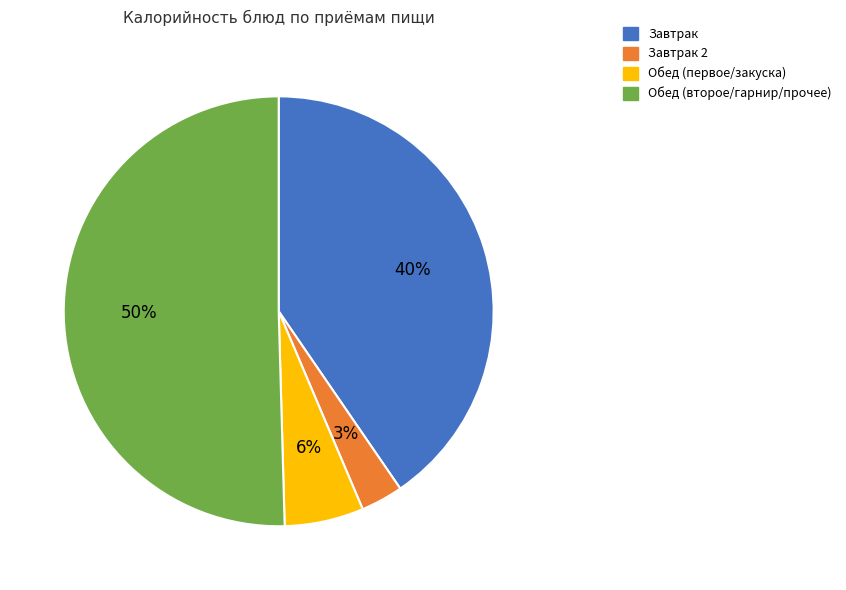

Which has a higher value, Обед (первое/закуска) or Обед (второе/гарнир/прочее)?

Обед (второе/гарнир/прочее)